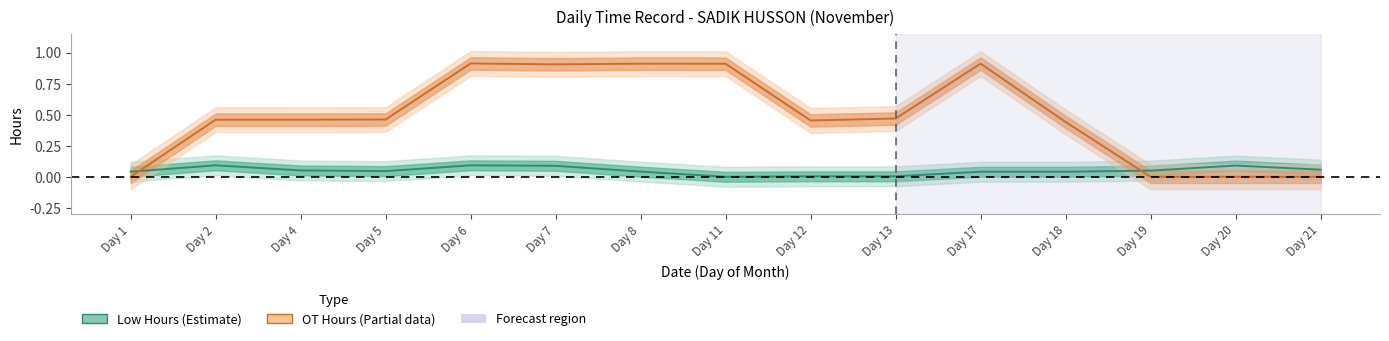

At how many categories does at least one series exceed 0?

15